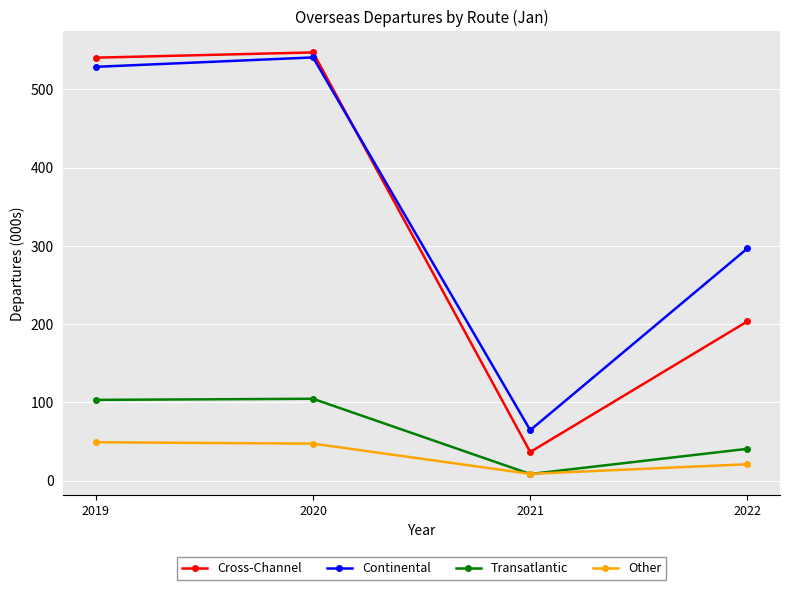

Does the chart have visible grid lines?

Yes